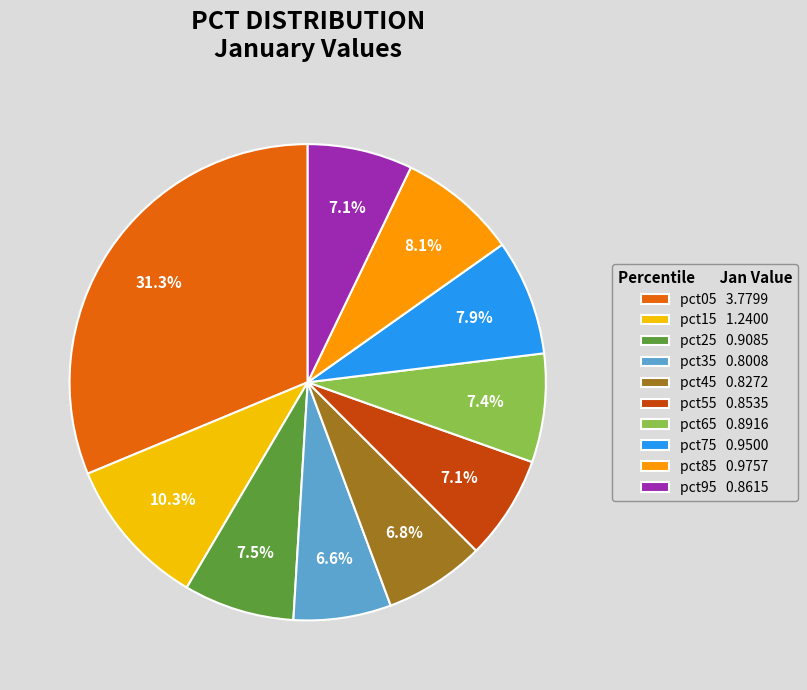

Between pct45 0.8272 and pct75 0.9500, which is larger?

pct75 0.9500